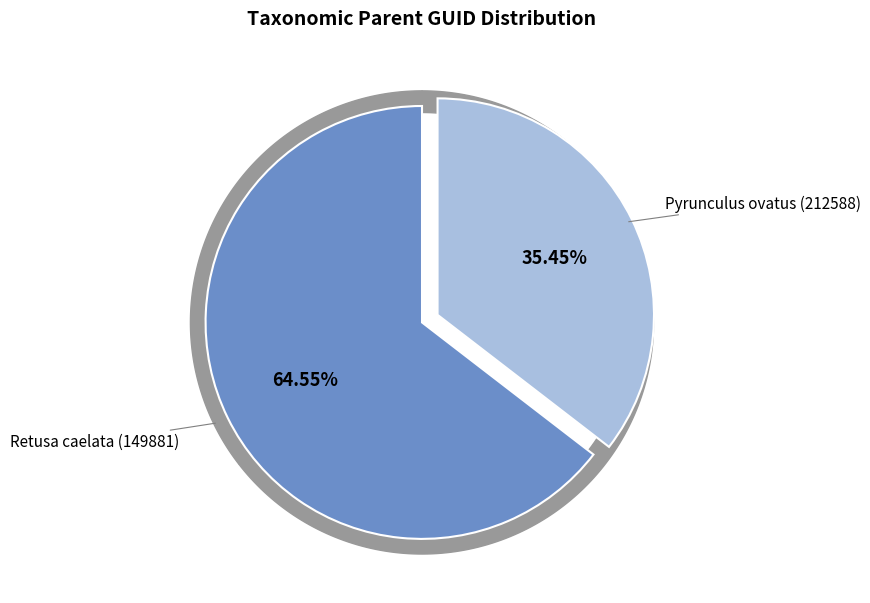

How much of the chart is everything except Pyrunculus ovatus (212588)?

64.6%